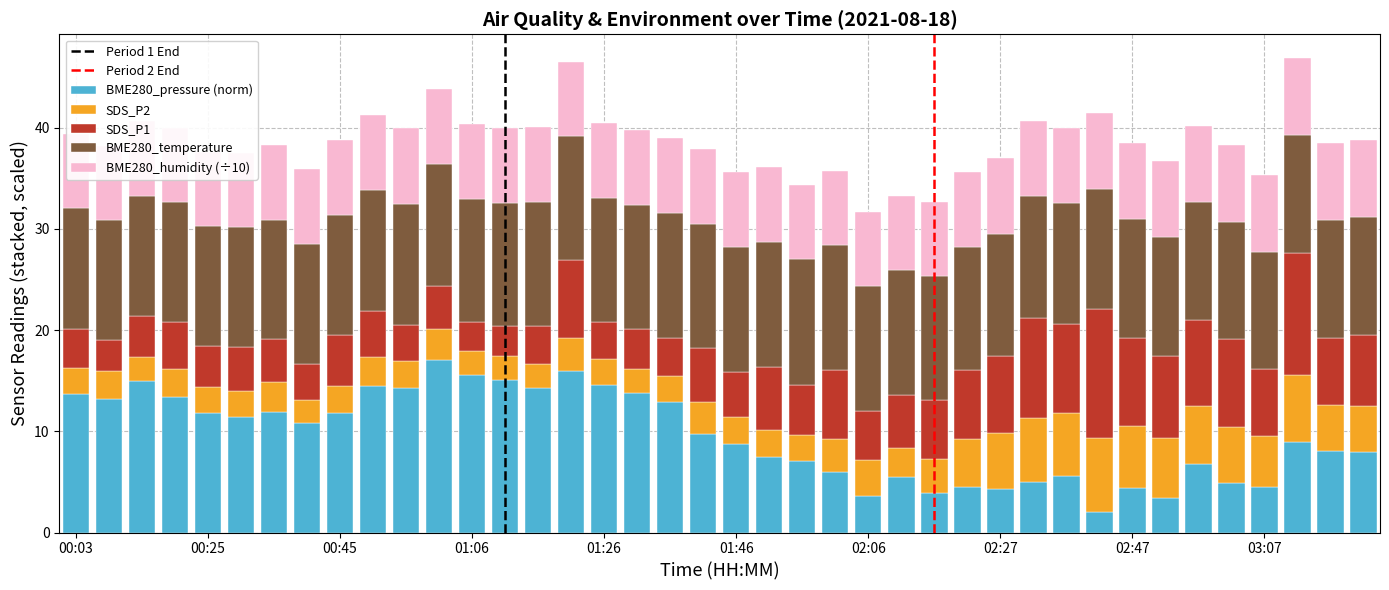

What is the total value across all series at 01:21?

46.5